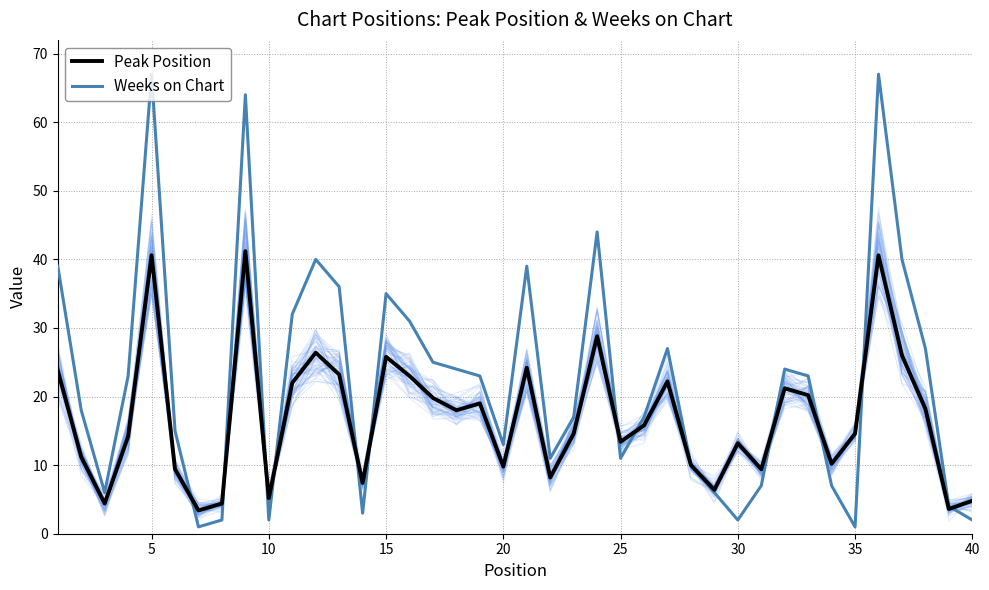

What is the maximum value for Peak Position?

41.2